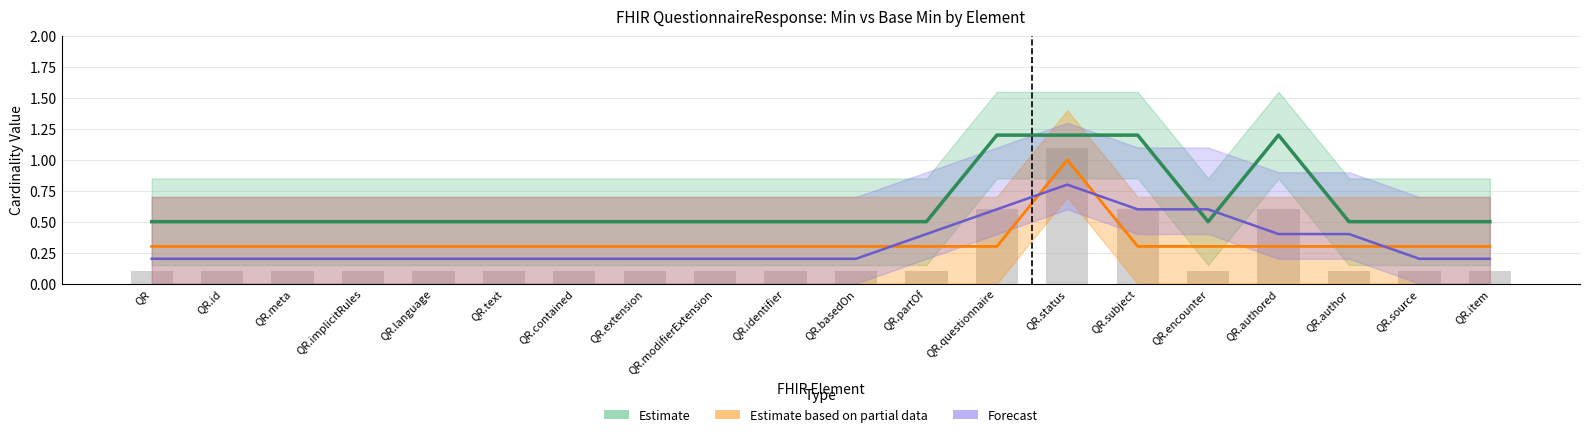

What is the label of the 6th bar from the right?

QR.subject